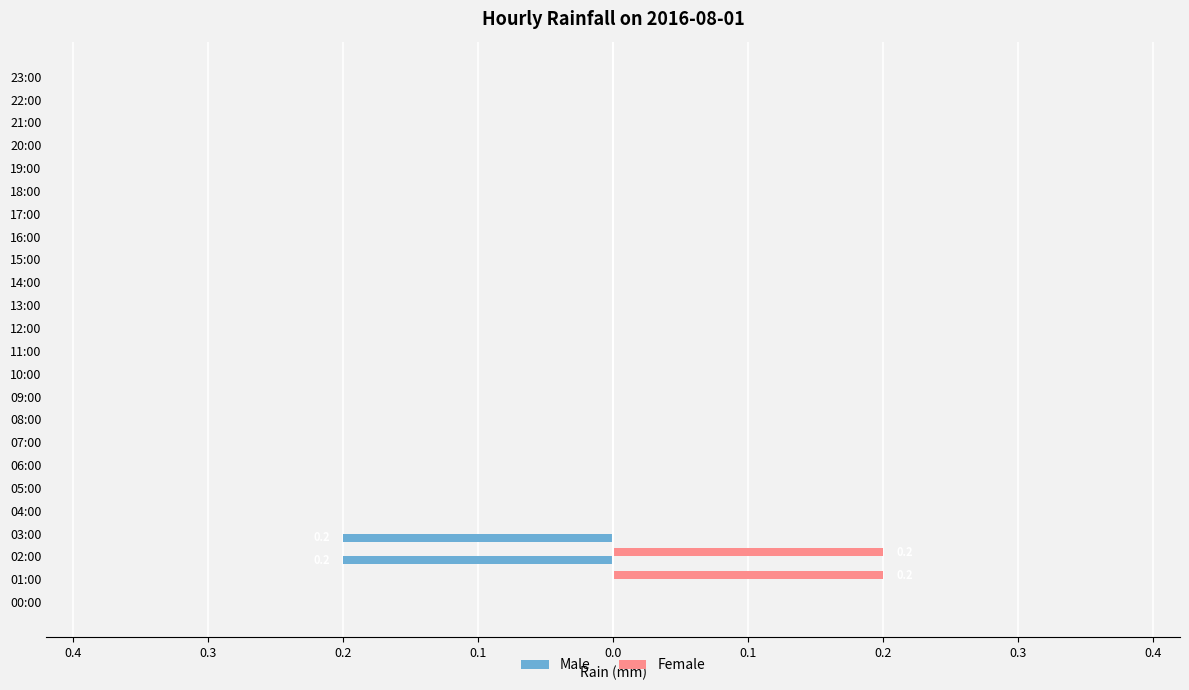

What are all the series names shown in the legend?

Male, Female